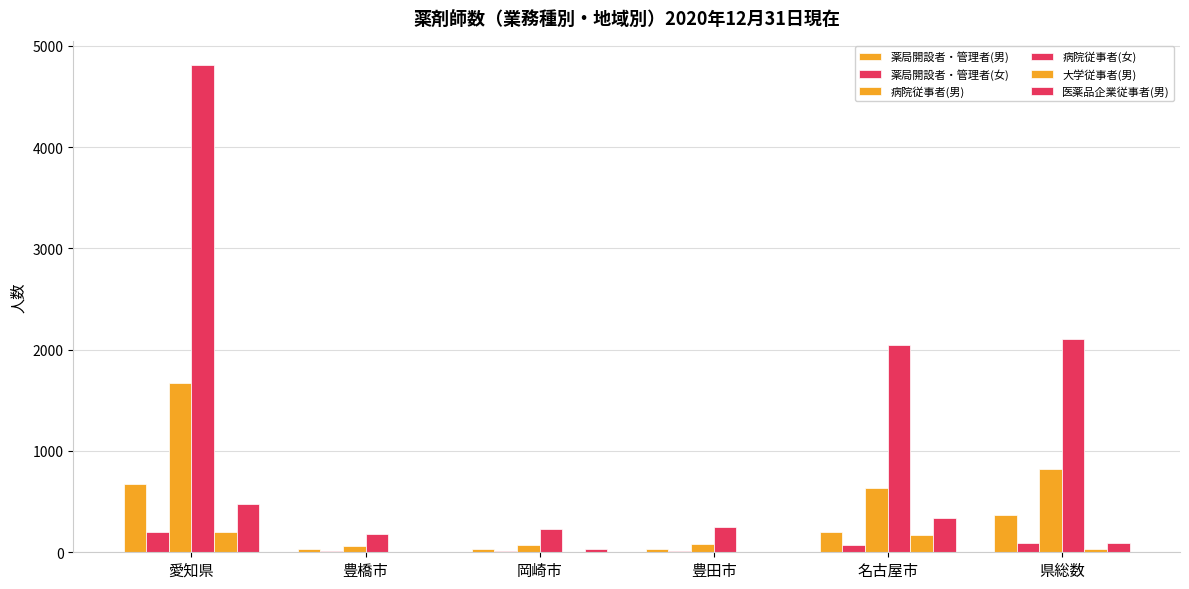

Are the bars grouped side by side (vs. stacked)?

Yes